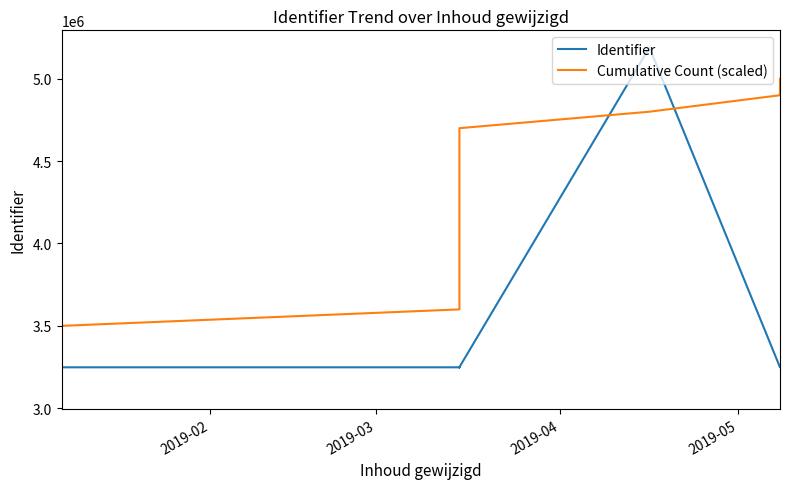

True or false: Cumulative Count (scaled) has more than 2 interior local peaks.

False